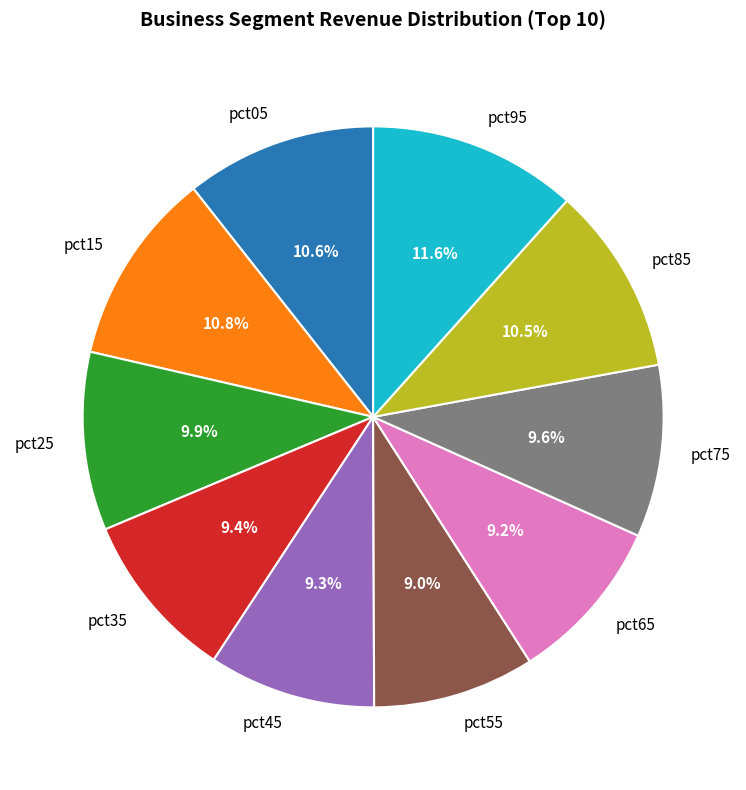

Combined, do pct35 and pct55 account for over 50%?

No